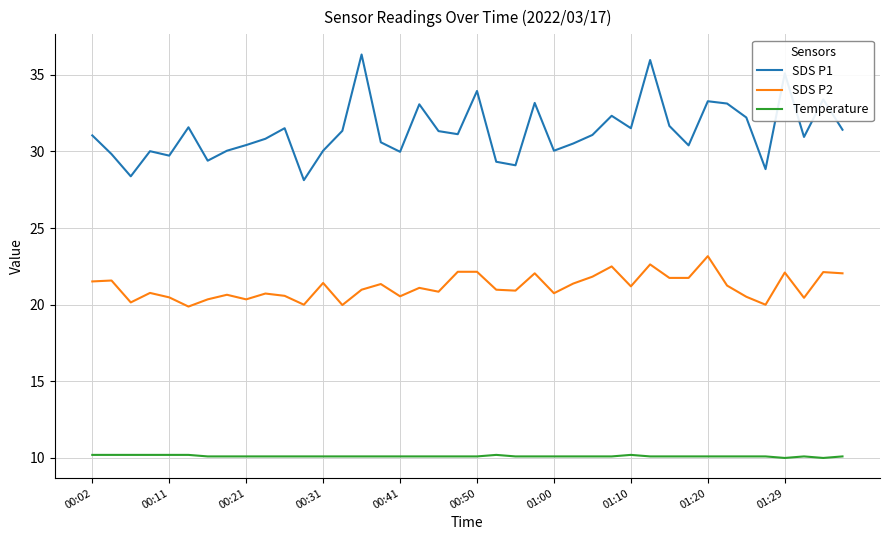

True or false: Temperature and SDS P1 cross at least once.

False